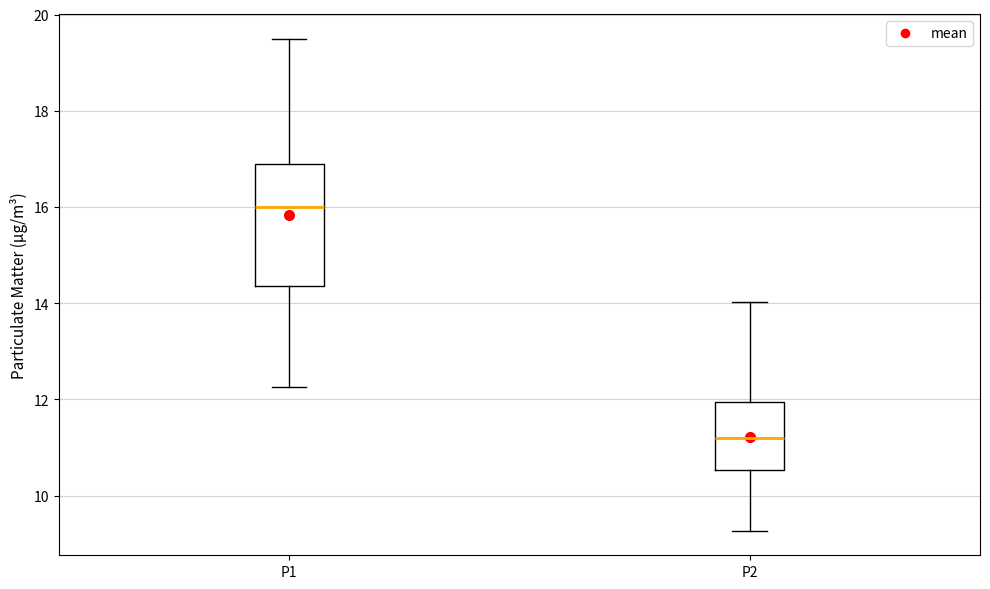

Comparing the boxes themselves (not the whiskers), which one is the tallest?

P1